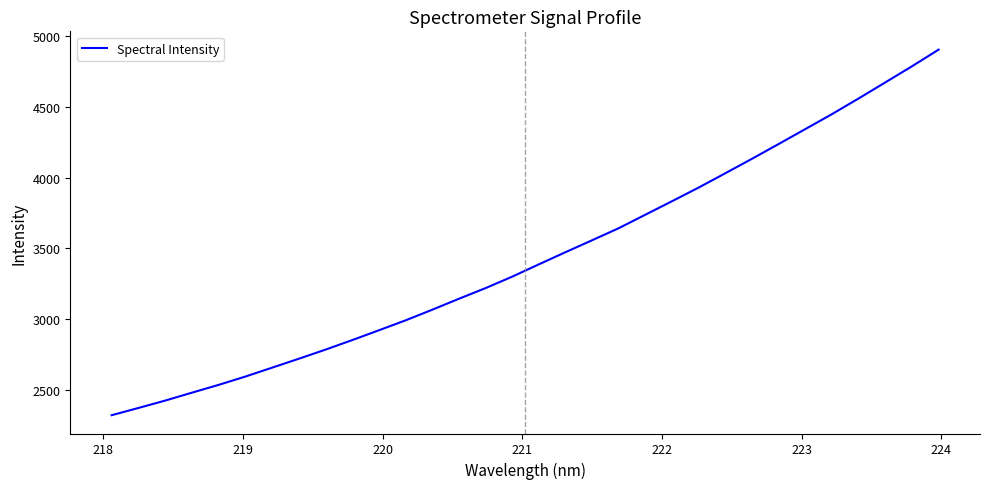

What is the difference between the maximum and minimum values?

2586.7